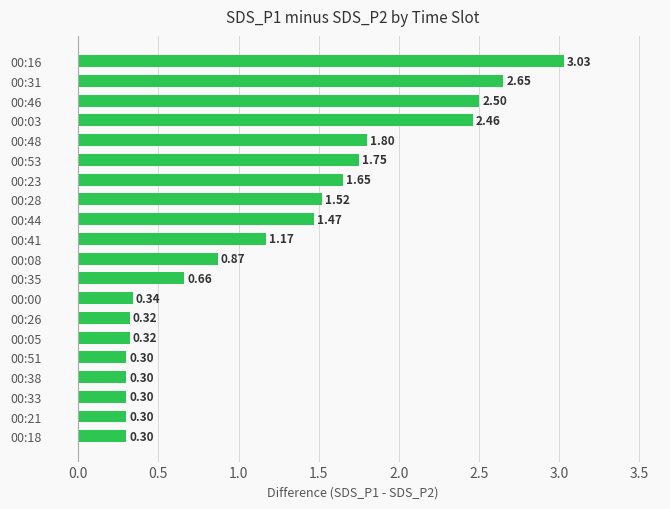

What is the sum of the values at 00:03 and 00:33?

2.8